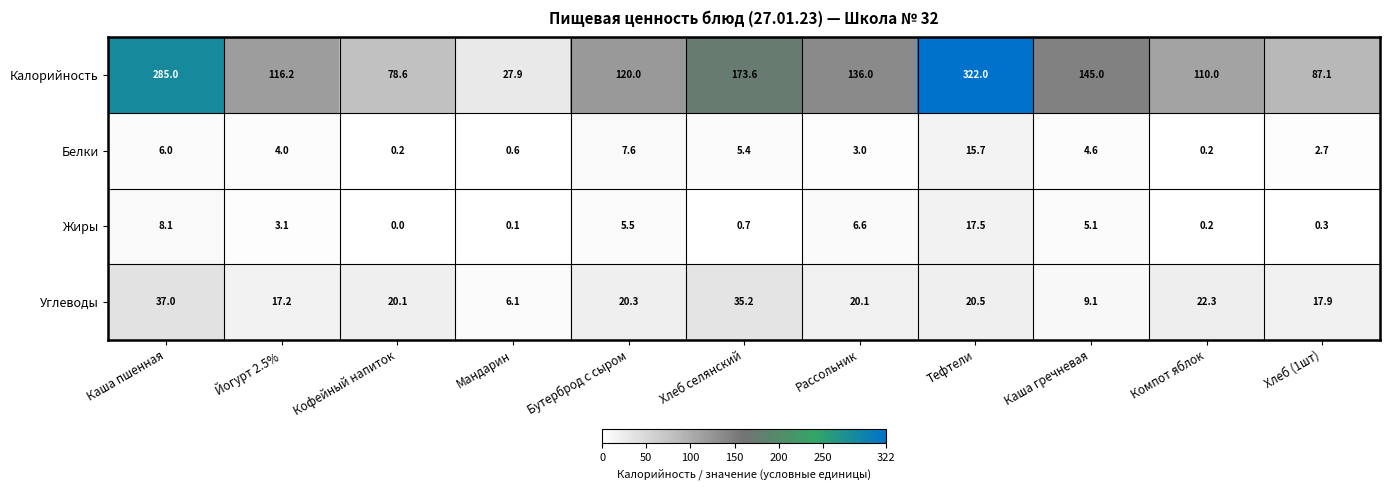

Where does the Углеводы series first go above 20?

Каша пшенная